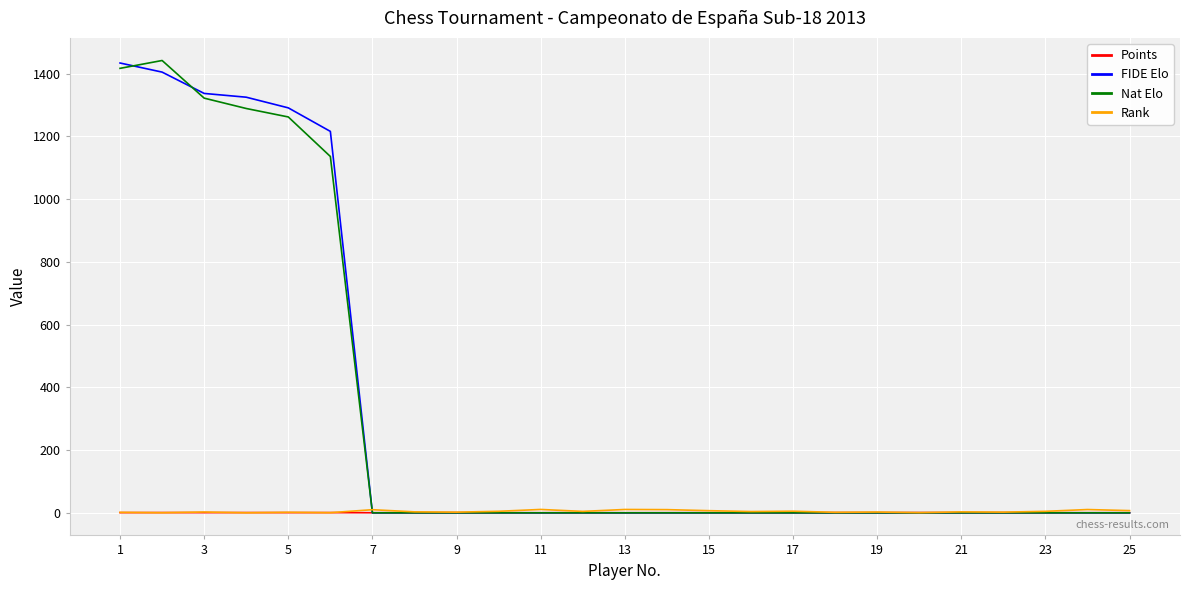

What is the greatest value displayed?

1442.0